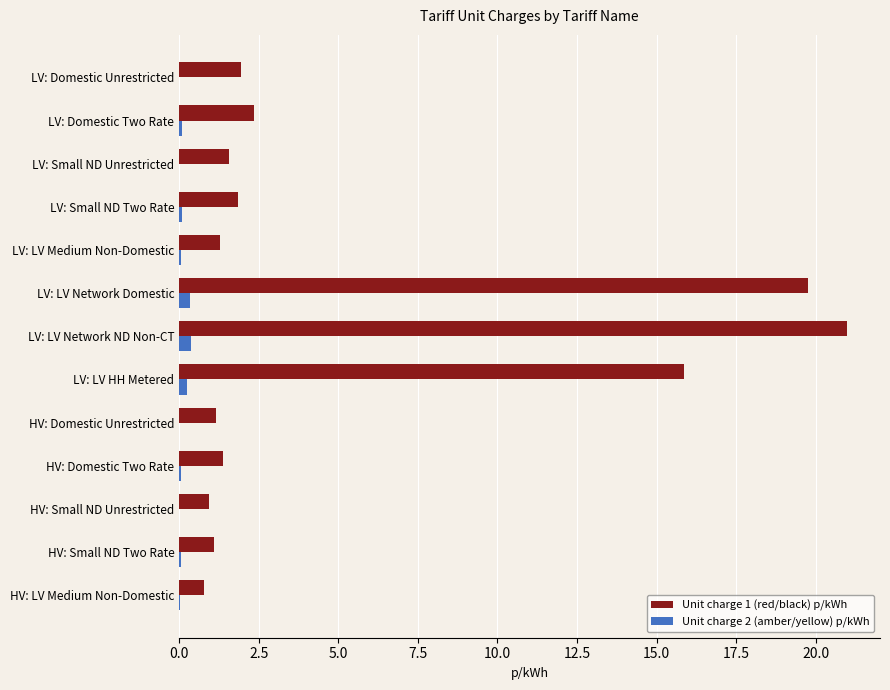

What is the average value of the Unit charge 2 (amber/yellow) p/kWh series?

0.1